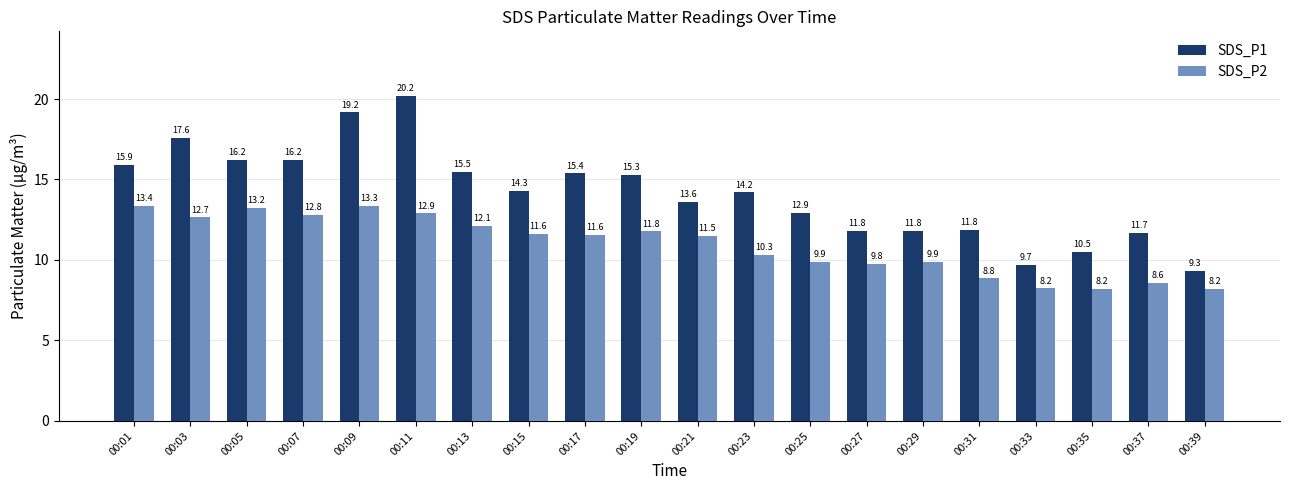

The SDS_P2 series shows 8.2 at 00:33. True or false?

True